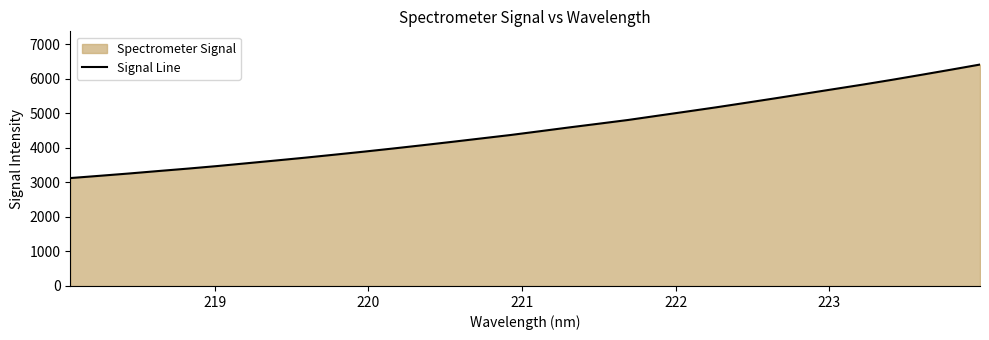

What is the difference between the maximum and minimum values?

3290.8